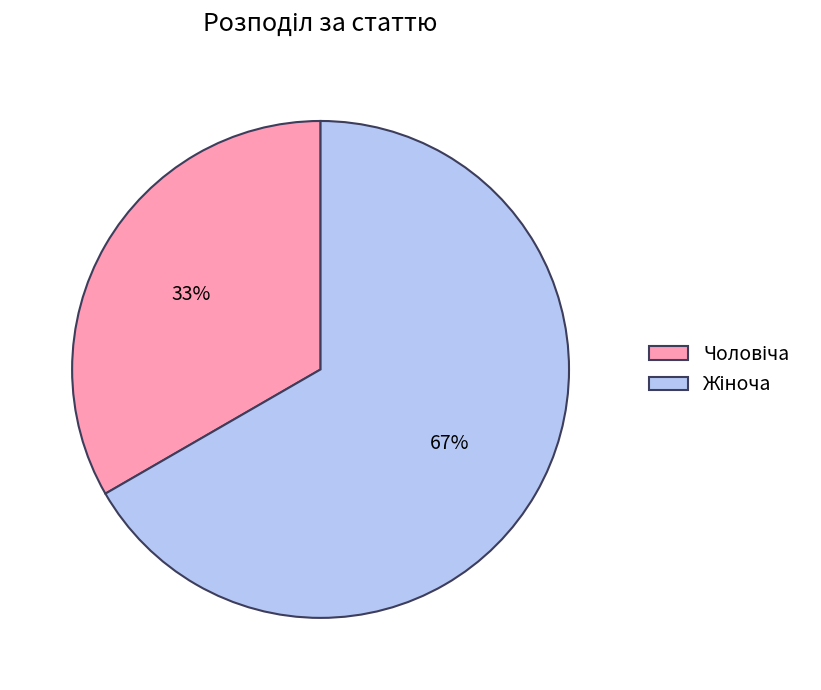

To the nearest percent, what is the average slice percentage?

50%